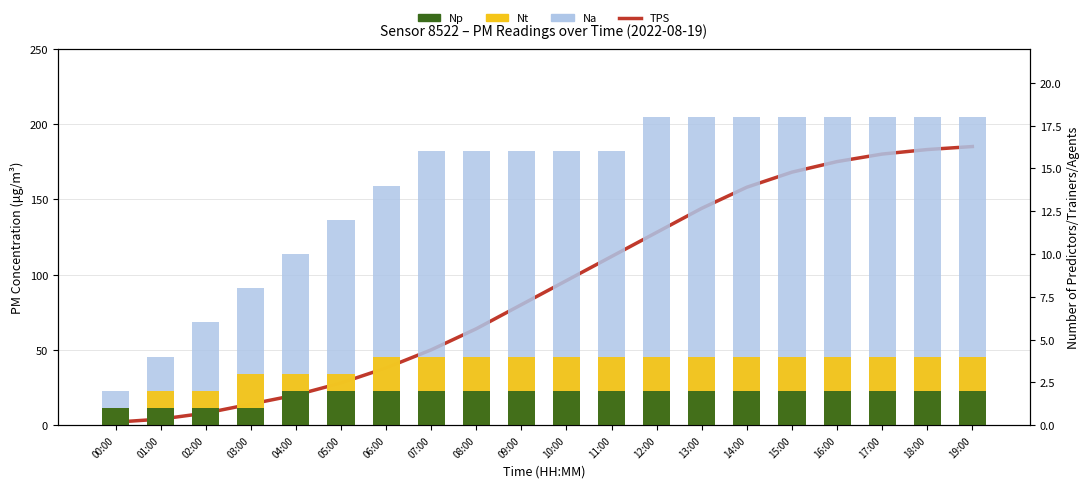

At which category is the sum across all series the highest?

19:00